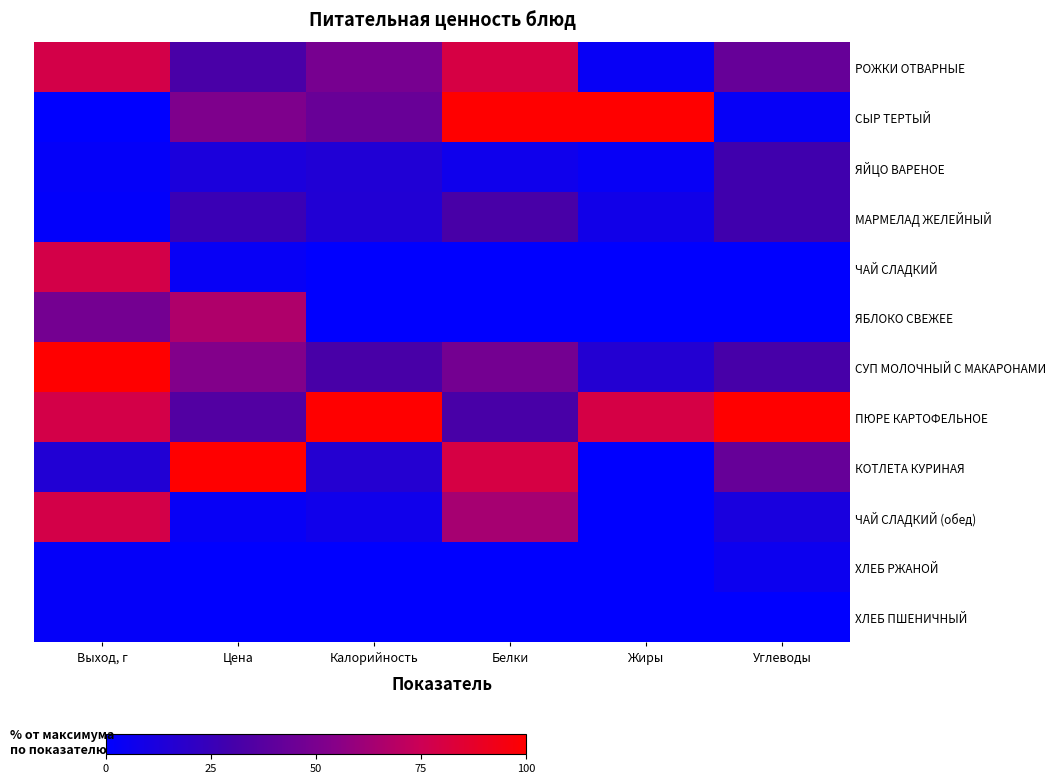

List the series in order of their peak value, lowest first.

ХЛЕБ ПШЕНИЧНЫЙ, ХЛЕБ РЖАНОЙ, ЯЙЦО ВАРЕНОЕ, МАРМЕЛАД ЖЕЛЕЙНЫЙ, ЯБЛОКО СВЕЖЕЕ, ЧАЙ СЛАДКИЙ, ЧАЙ СЛАДКИЙ (обед), РОЖКИ ОТВАРНЫЕ, СЫР ТЕРТЫЙ, СУП МОЛОЧНЫЙ С МАКАРОНАМИ, ПЮРЕ КАРТОФЕЛЬНОЕ, КОТЛЕТА КУРИНАЯ